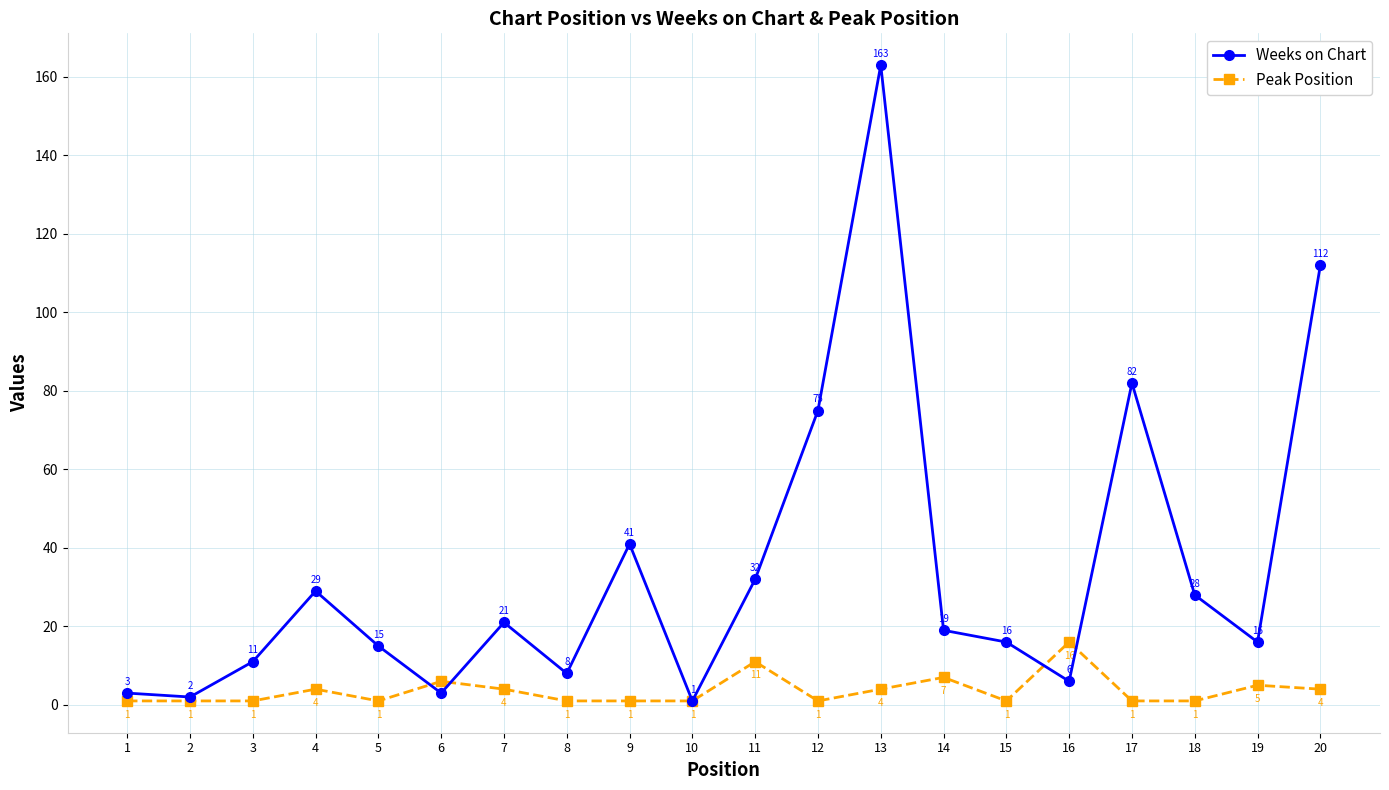

After their last crossing, which series has the higher values: Peak Position or Weeks on Chart?

Weeks on Chart